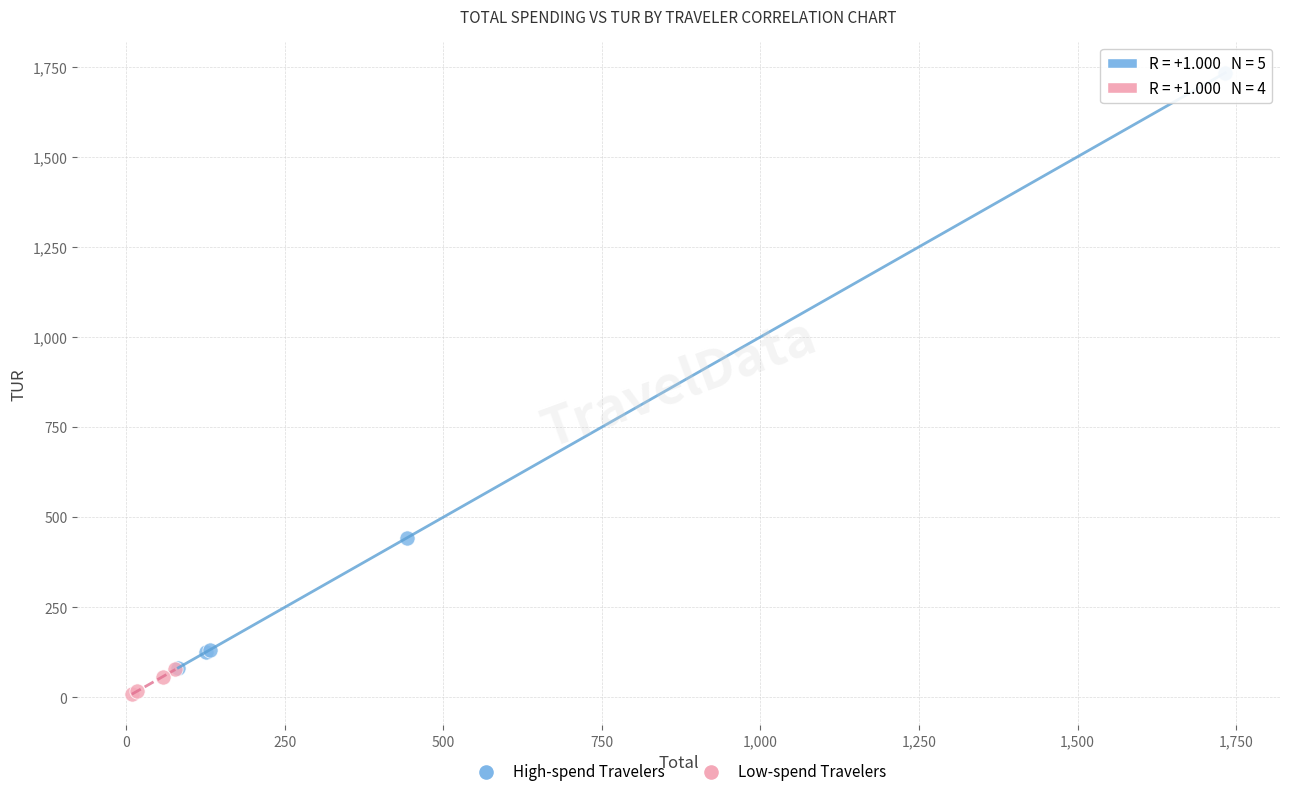

Which series contains the lowest Y value?

Low-spend Travelers